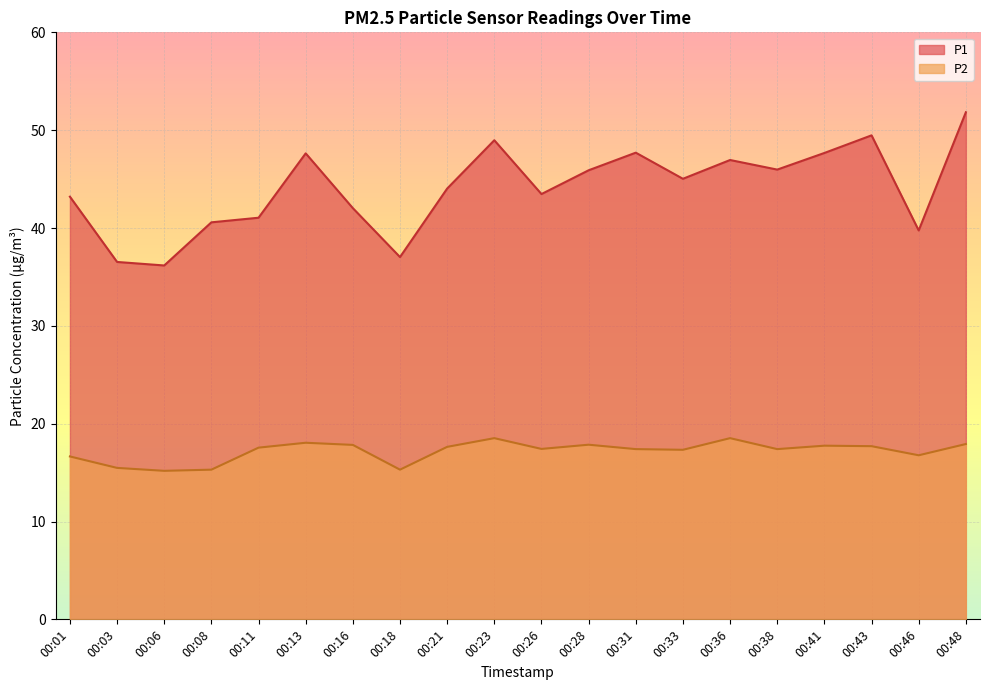

At which label is P1 closest to 44?

00:21